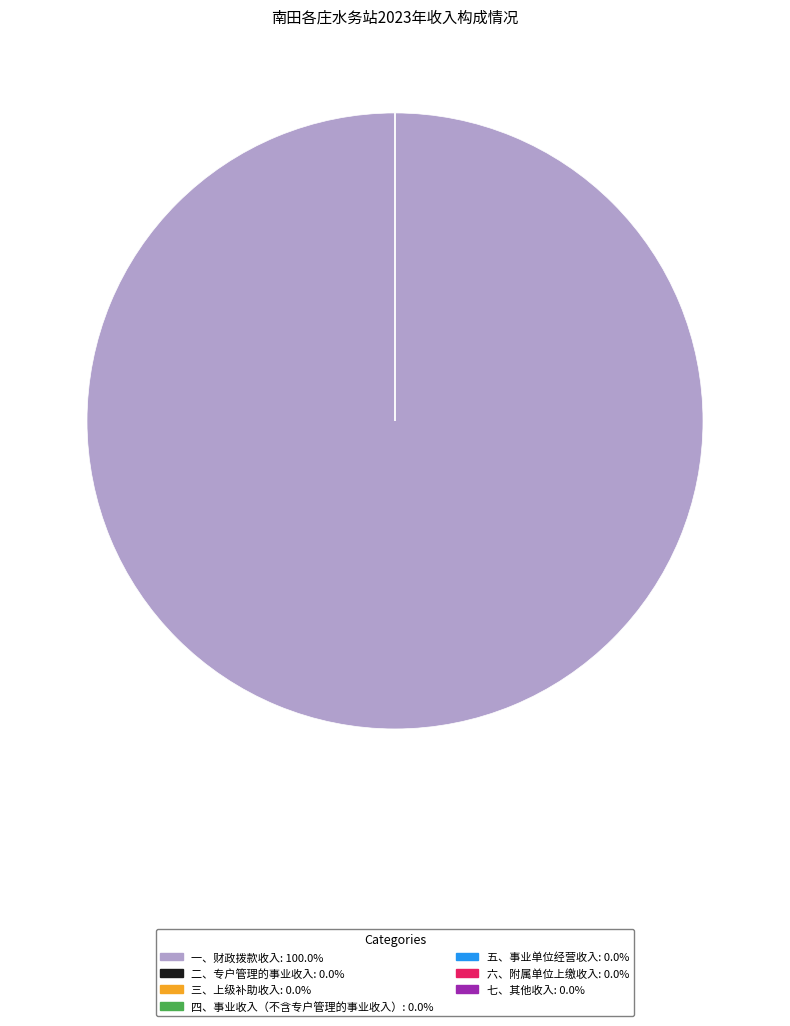

Rank the categories by value from highest to lowest.

一、财政拨款收入, 二、专户管理的事业收入, 三、上级补助收入, 四、事业收入（不含专户管理的事业收入）, 五、事业单位经营收入, 六、附属单位上缴收入, 七、其他收入